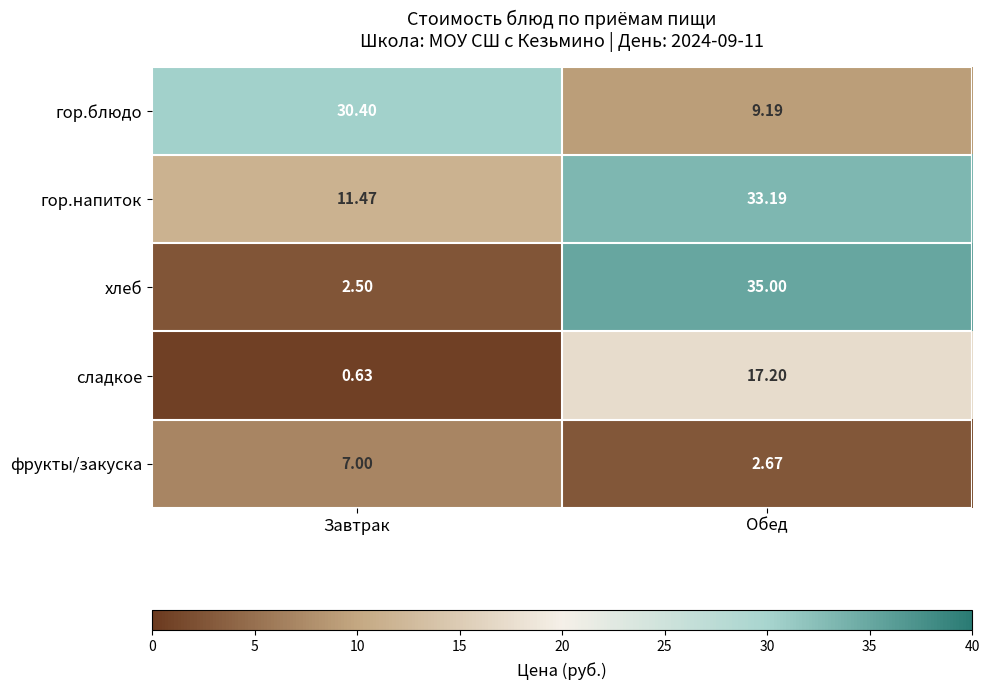

Which series has the largest range (max minus min)?

хлеб